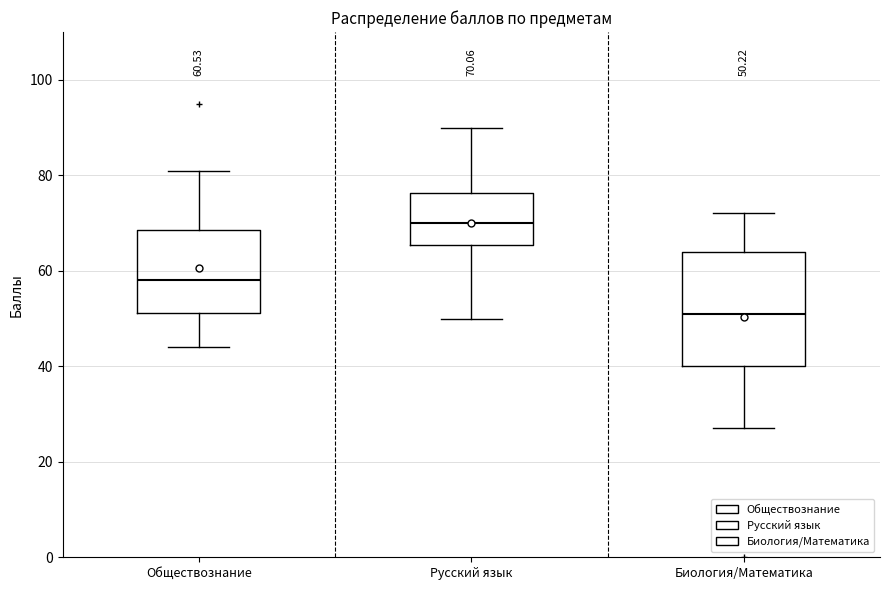

Which box has the lowest median line?

Биология/Математика